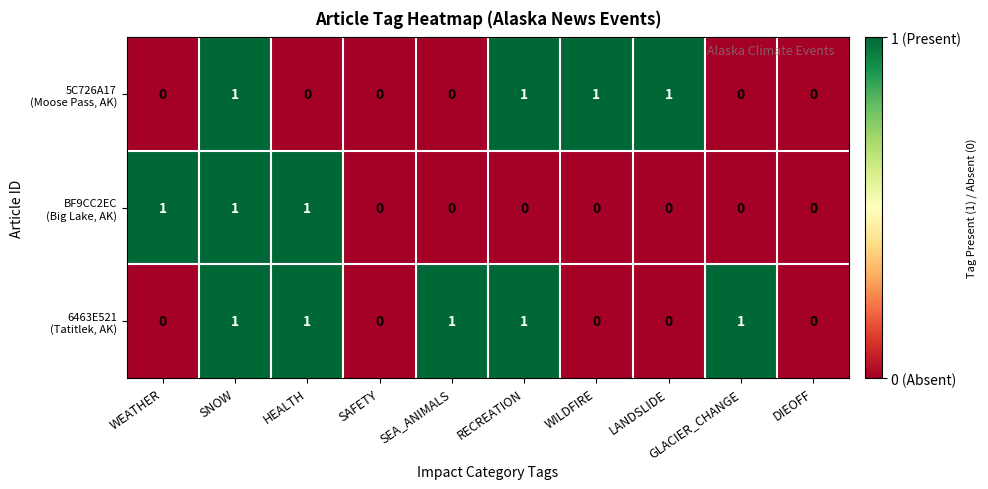

At which category is the sum across all series the highest?

SNOW